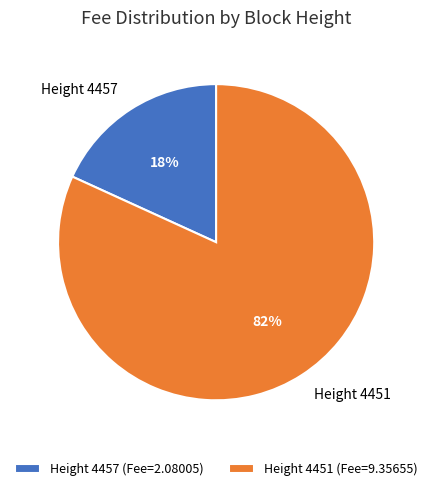

Is it true that Height 4457 (Fee=2.08005) is 11% of the pie?

False